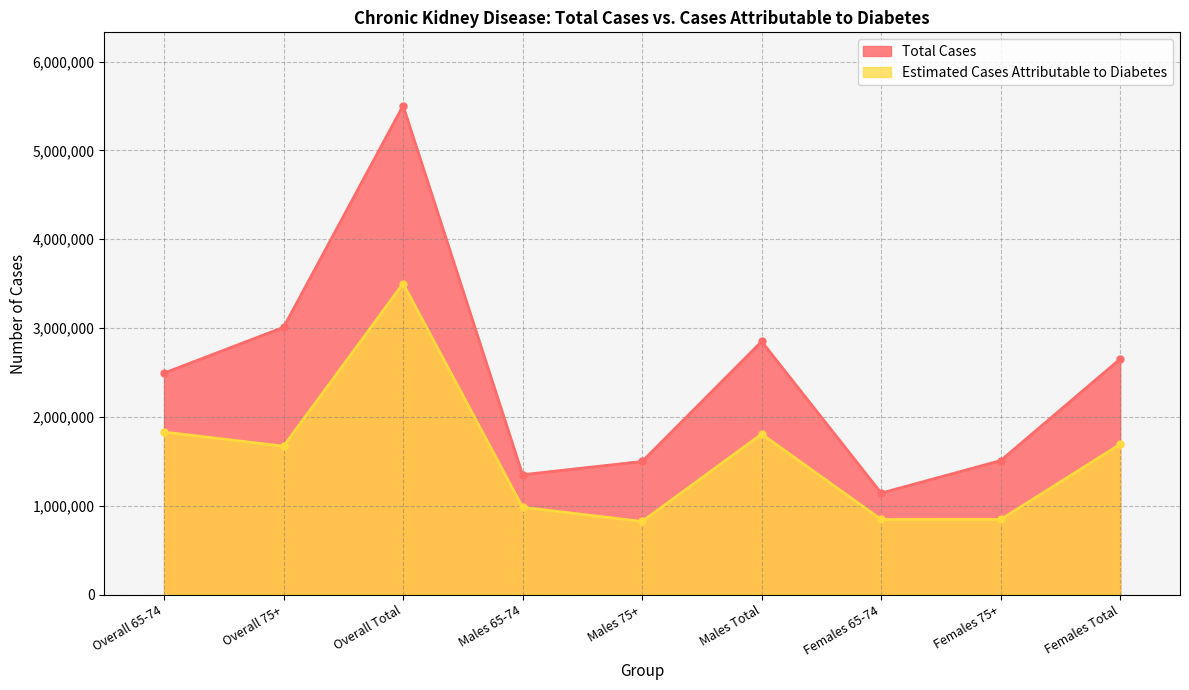

True or false: Estimated Cases Attributable to Diabetes and Total Cases cross at least once.

False